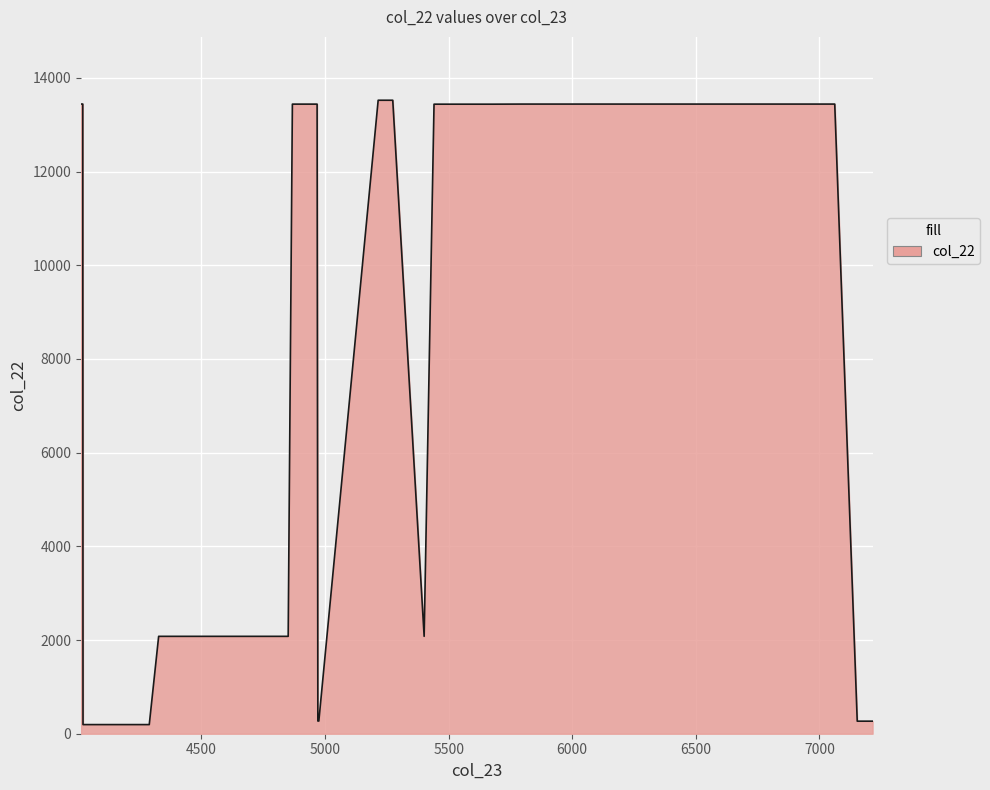

What is the maximum value shown in the chart?

13523